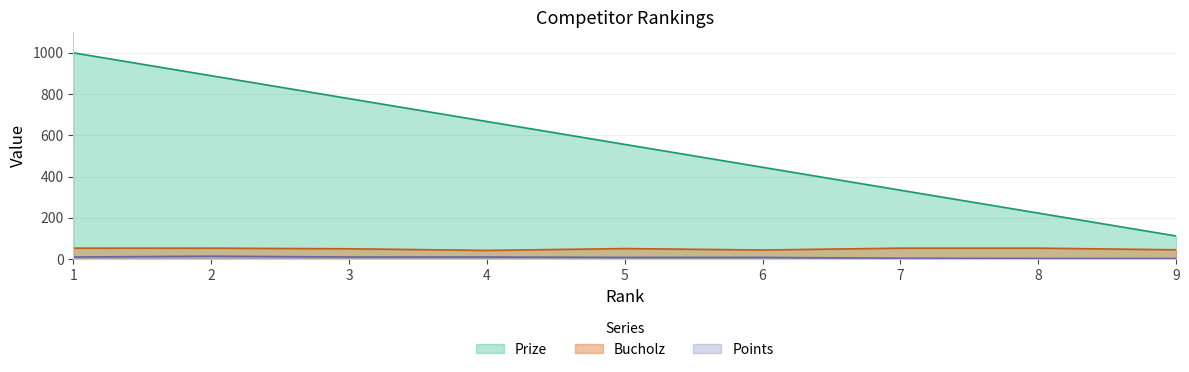

Which series has the largest range (max minus min)?

Prize